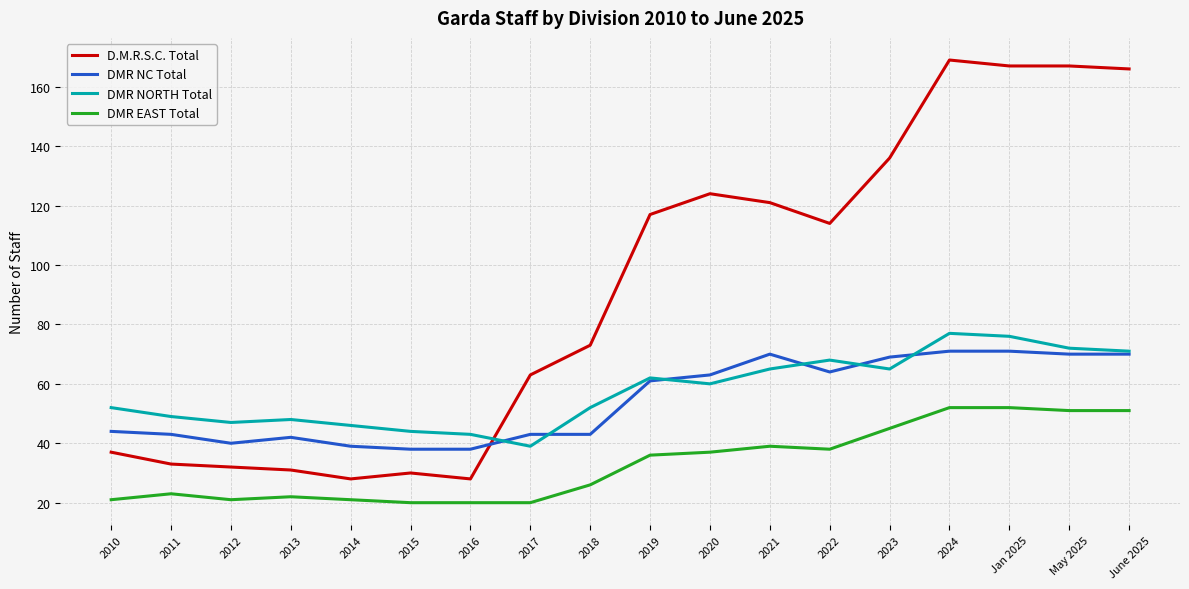

Which series has the largest total across all categories?

D.M.R.S.C. Total